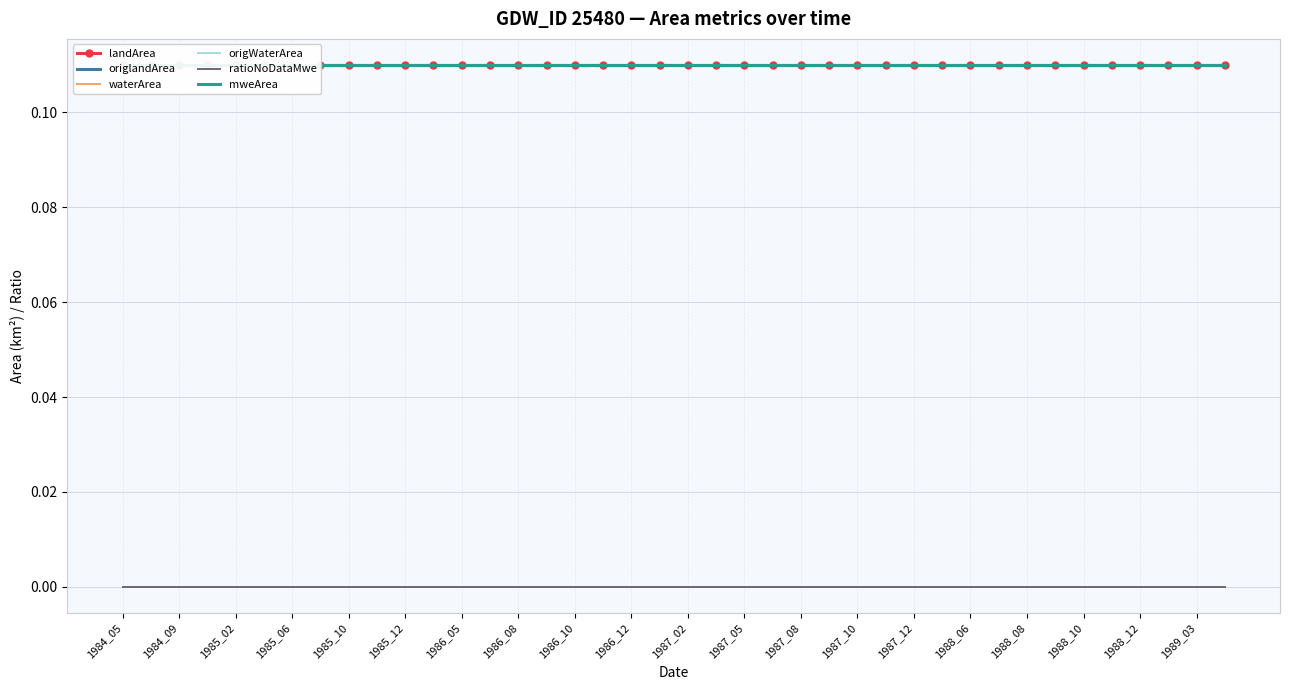

True or false: origWaterArea and landArea intersect in this chart.

False